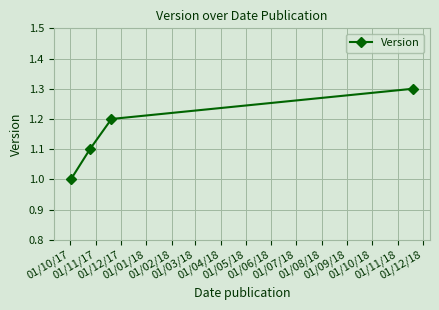

What is the value of the 2nd point from the left?

1.1